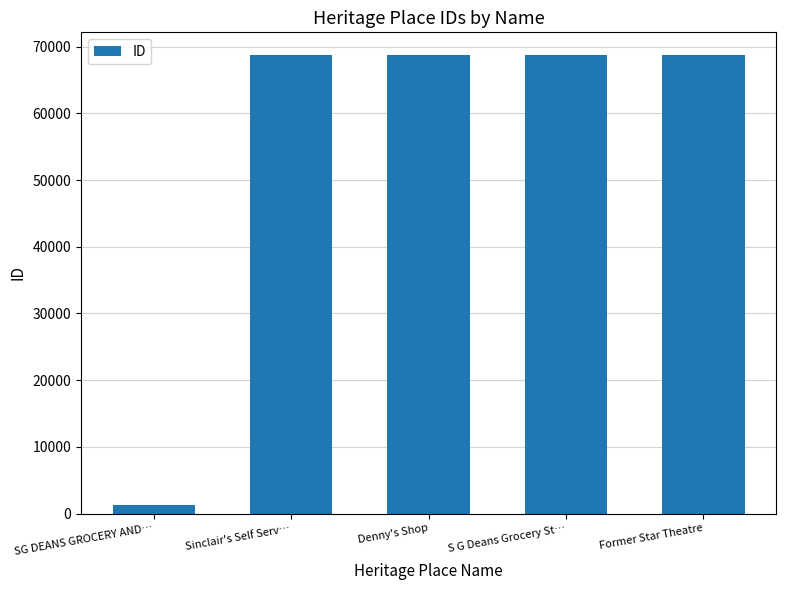

How many categories are shown in the chart?

5